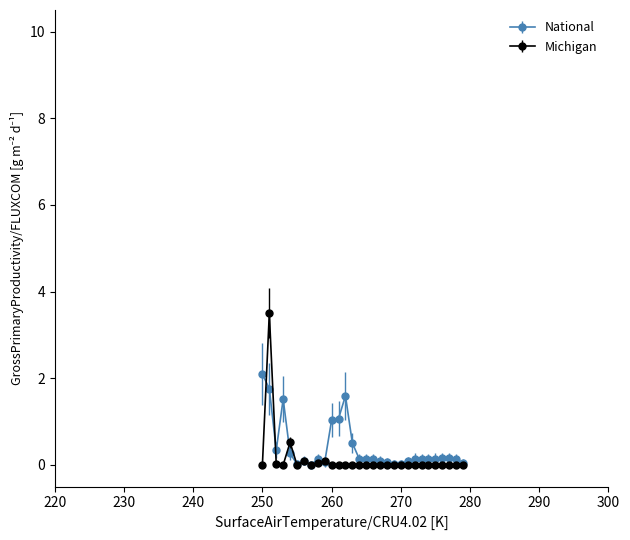

What is the maximum value for Michigan?

3.5